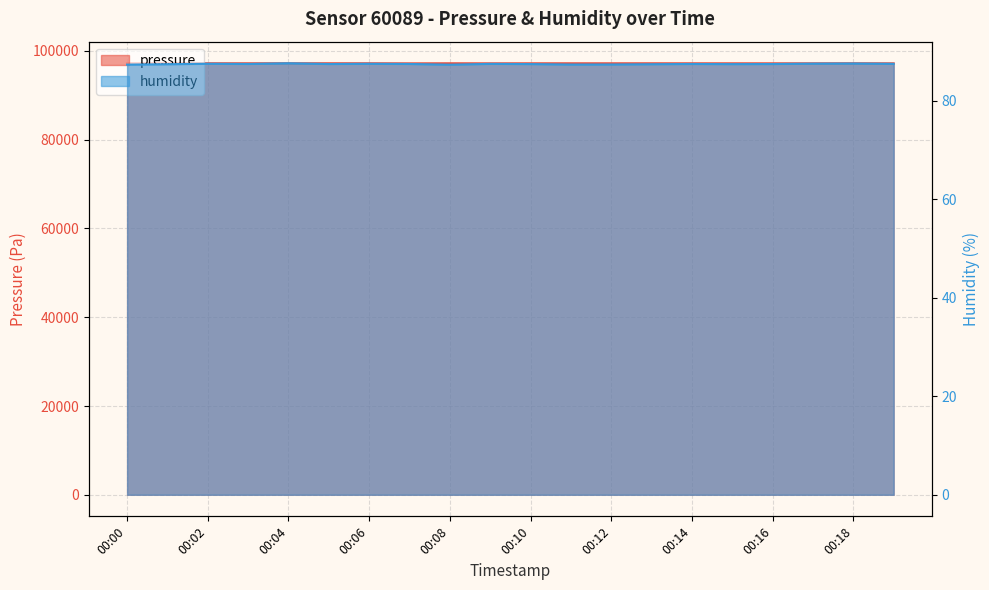

What are all the series names shown in the legend?

pressure, humidity